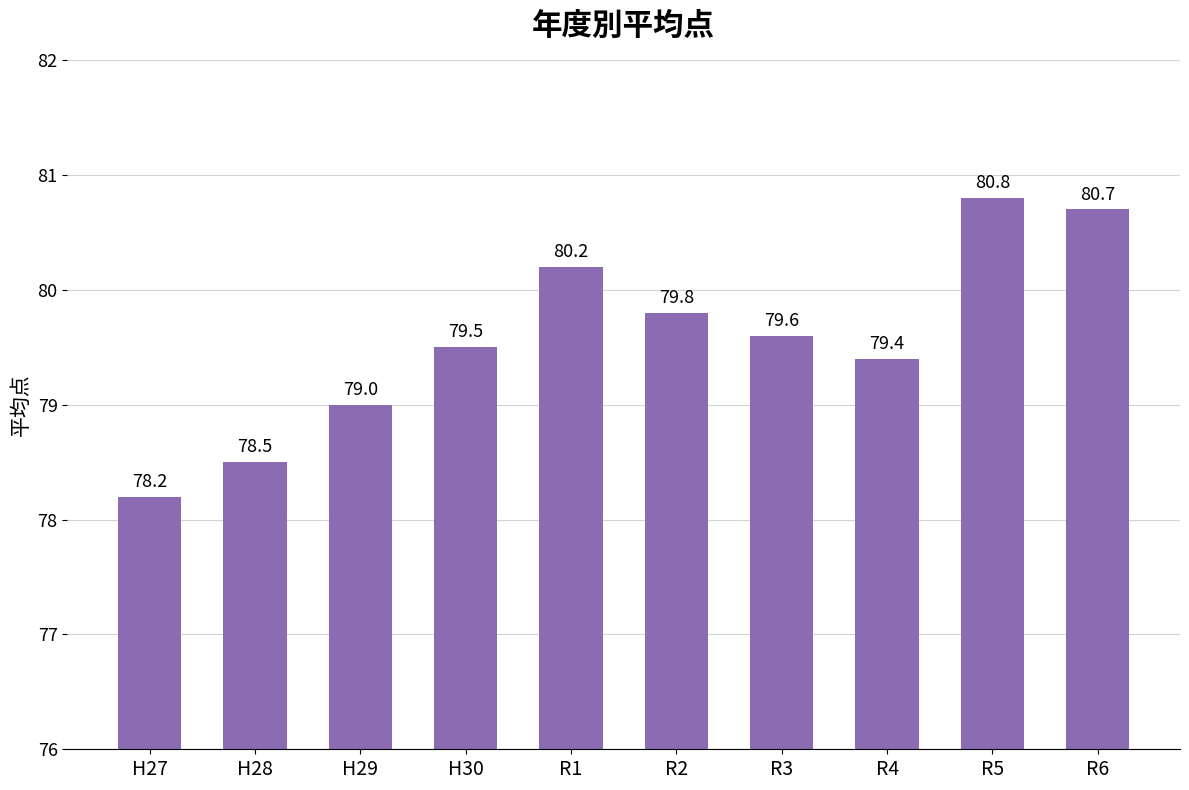

What is the sum of all values?

795.7